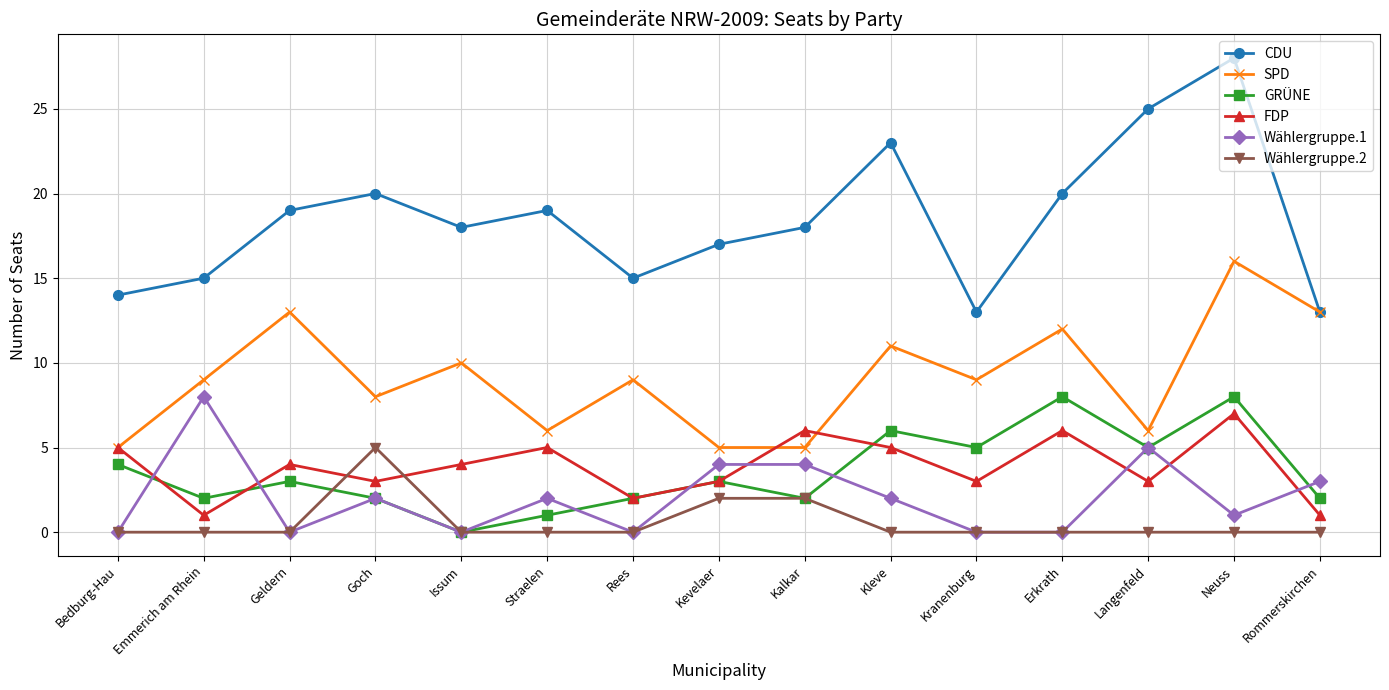

Which label corresponds to the largest value in the chart?

Neuss